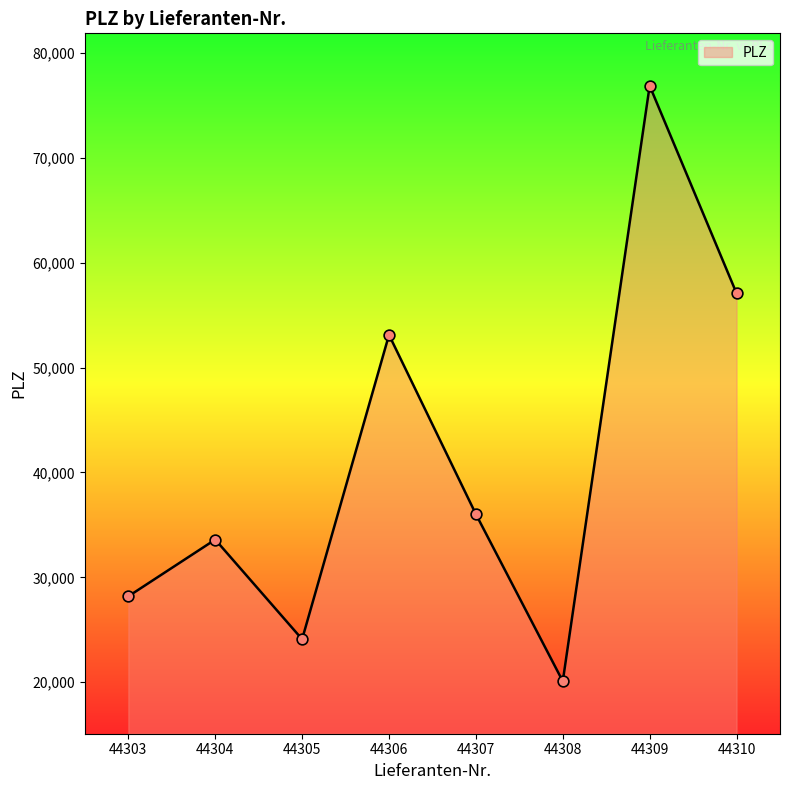

What is the change in value from 44303 to 44305?

-4092